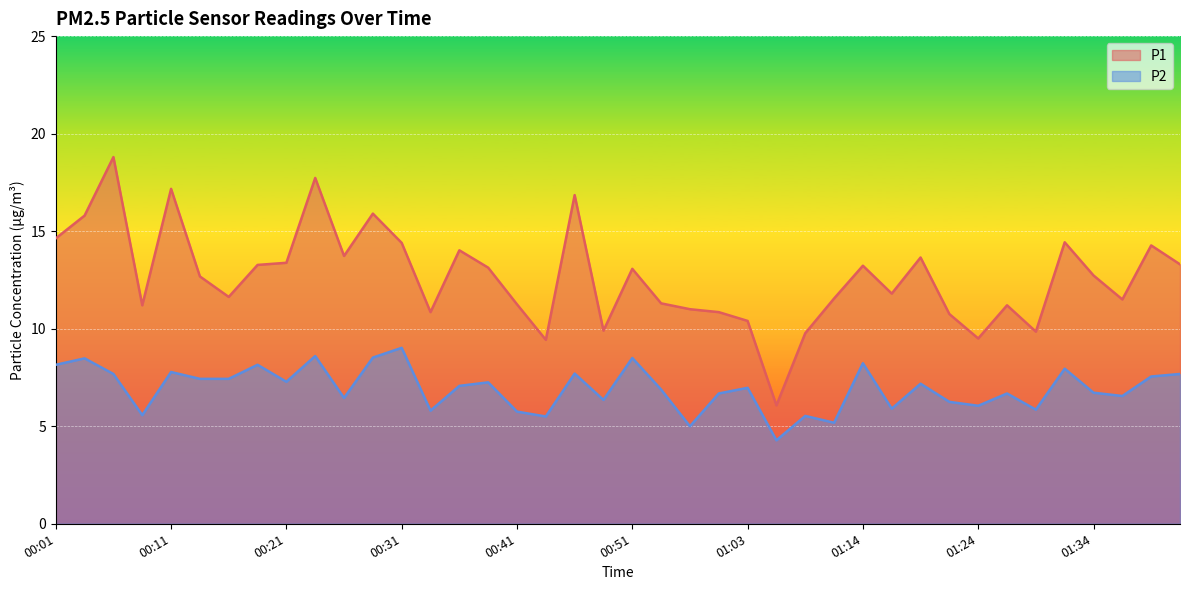

At which category is the sum across all series the highest?

00:06